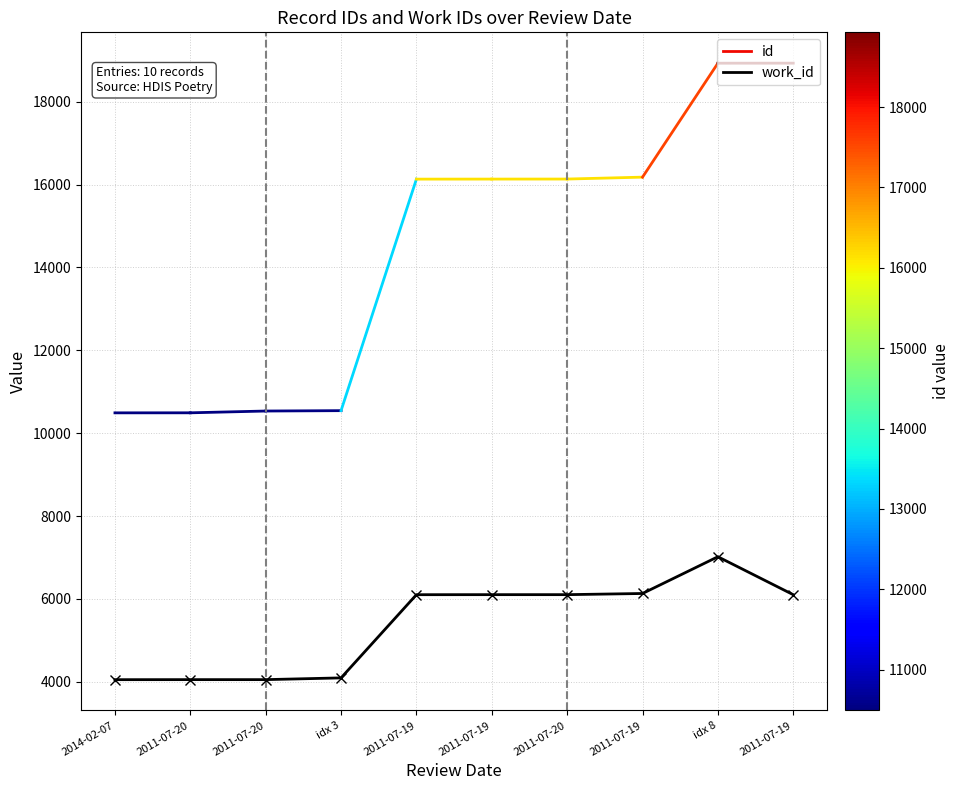

Reading right to left, extract all data points from this chart.

2011-07-19=6102	idx 8=7018	2011-07-19=6131	2011-07-20=6103	2011-07-19=6103	2011-07-19=6102	idx 3=4094	2011-07-20=4052	2011-07-20=4052	2014-02-07=4051